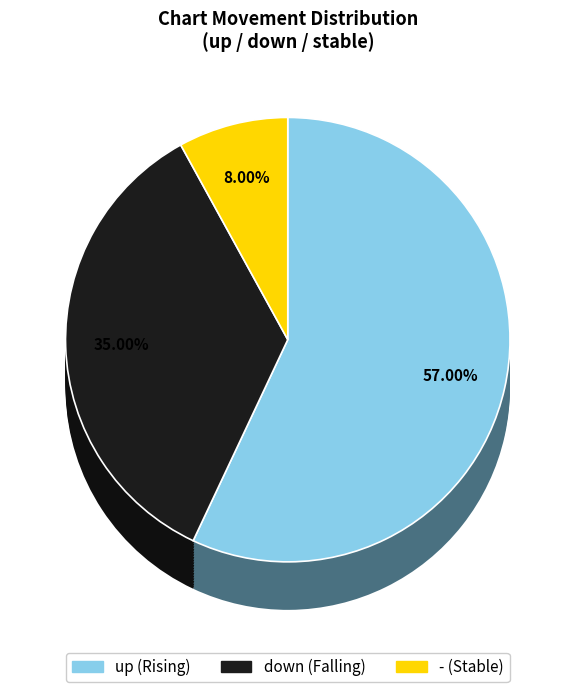

To the nearest percent, what is the difference between the down and - slice percentages?

27%